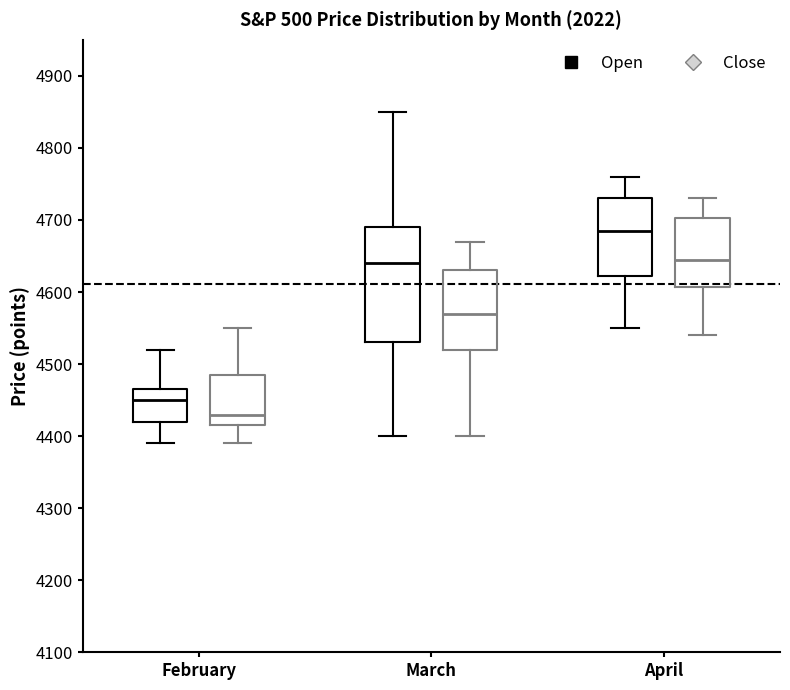

Which box's median line is the highest?

April (Open)